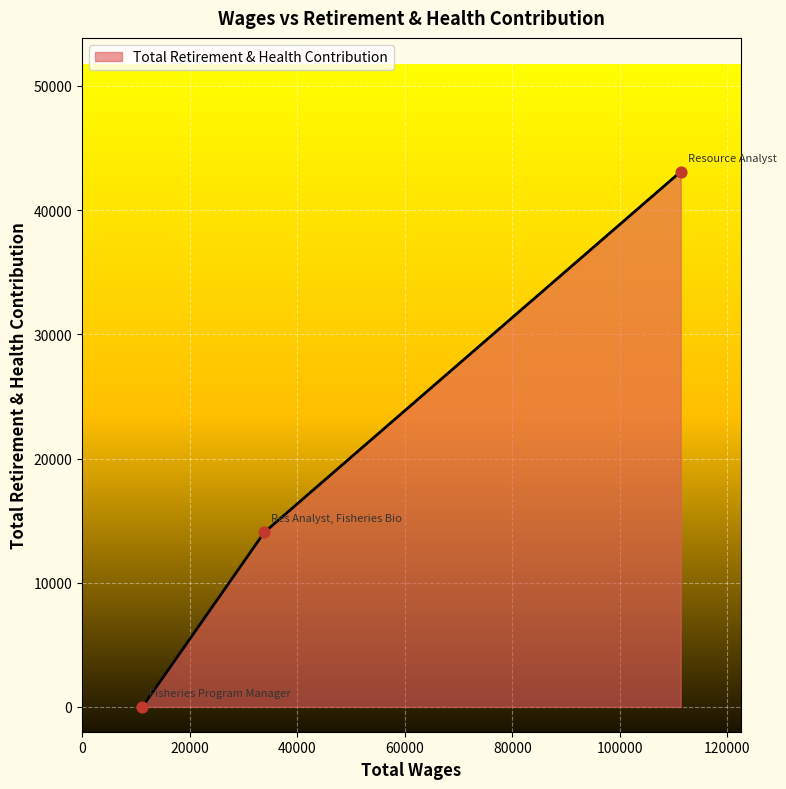

What is the average value?

19047